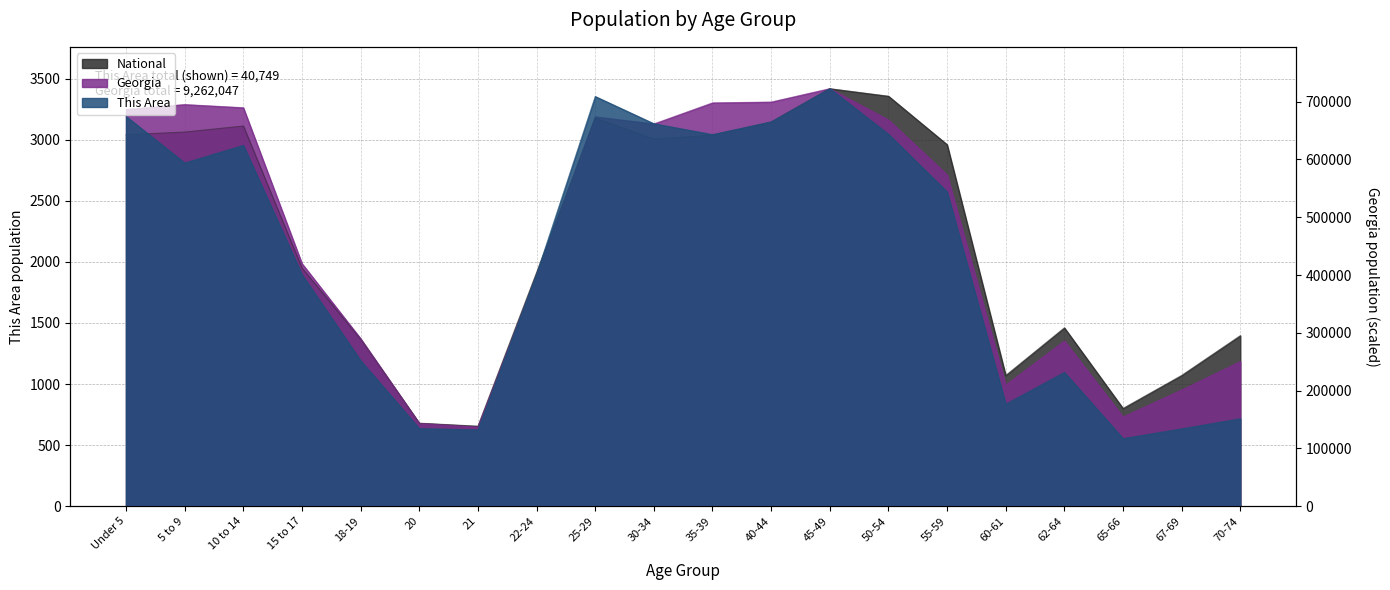

Which category has the lowest value in the National series?

21